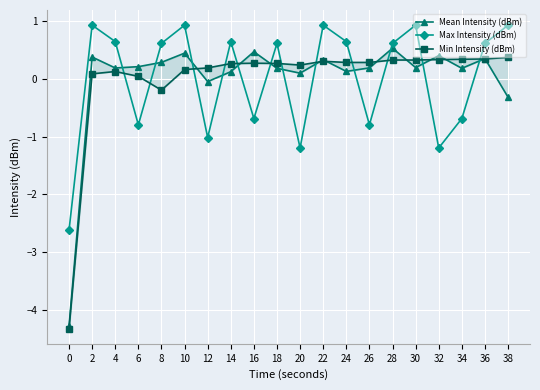

How many times do Max Intensity (dBm) and Min Intensity (dBm) cross each other?

12